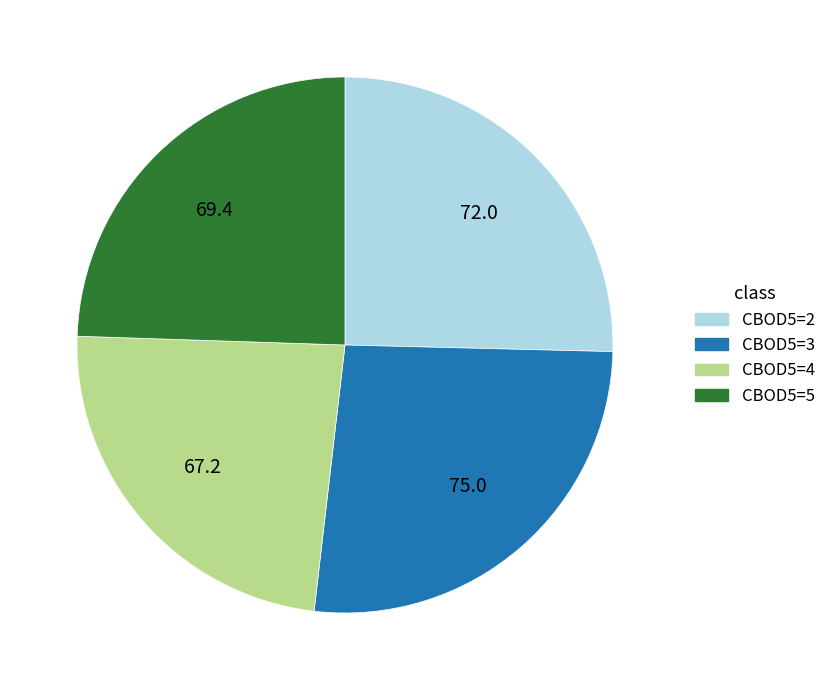

Which category has the smallest portion of the pie?

CBOD5=4